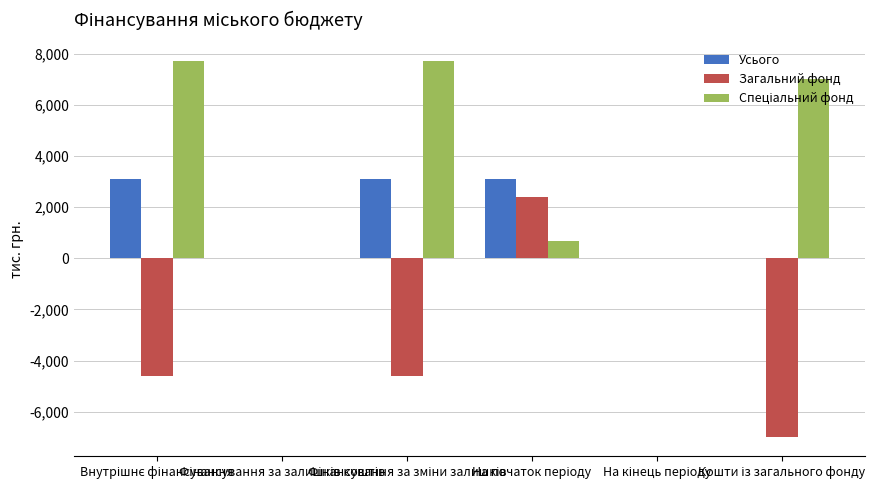

What is the sum of all Усього values?

9320.5